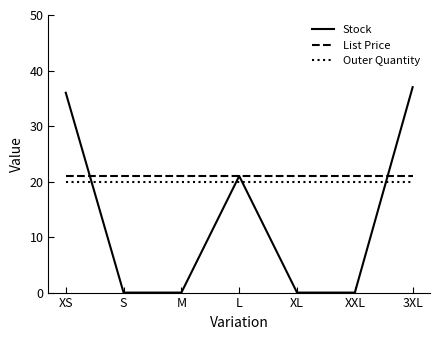

What is the total value across all series at XL?

41.0